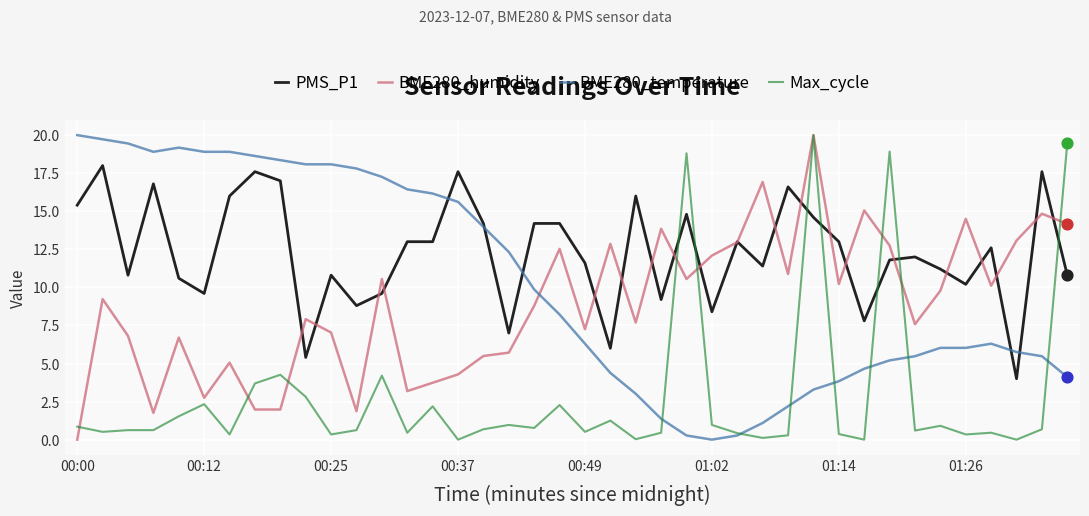

At how many categories does at least one series exceed 7?

40